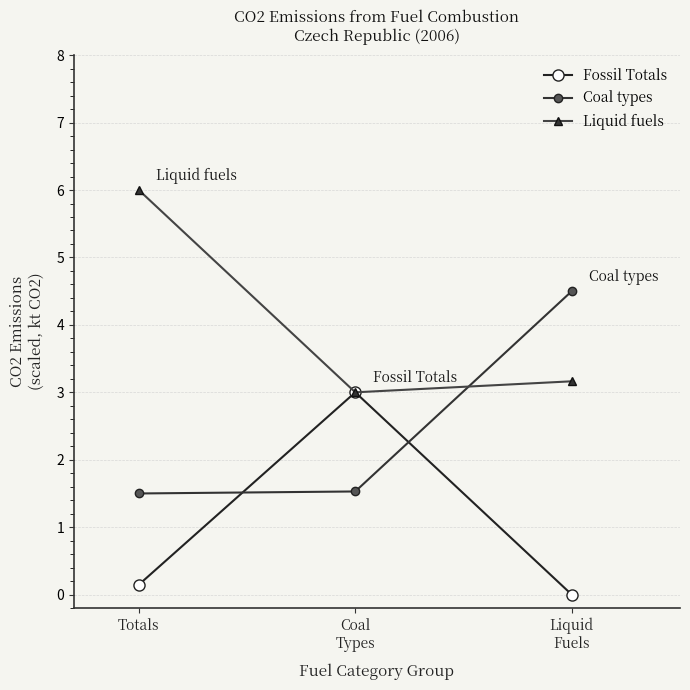

Is the value of Fossil Totals at Totals greater than the value of Coal types at Totals?

No